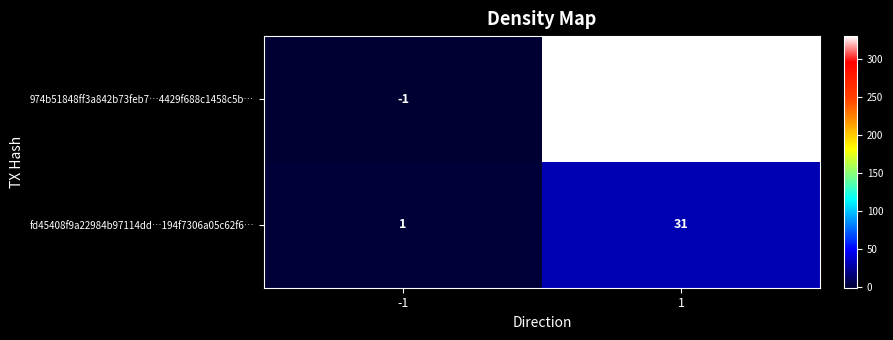

Which series has the largest total across all categories?

974b51848ff3a842b73feb7…4429f688c1458c5b…